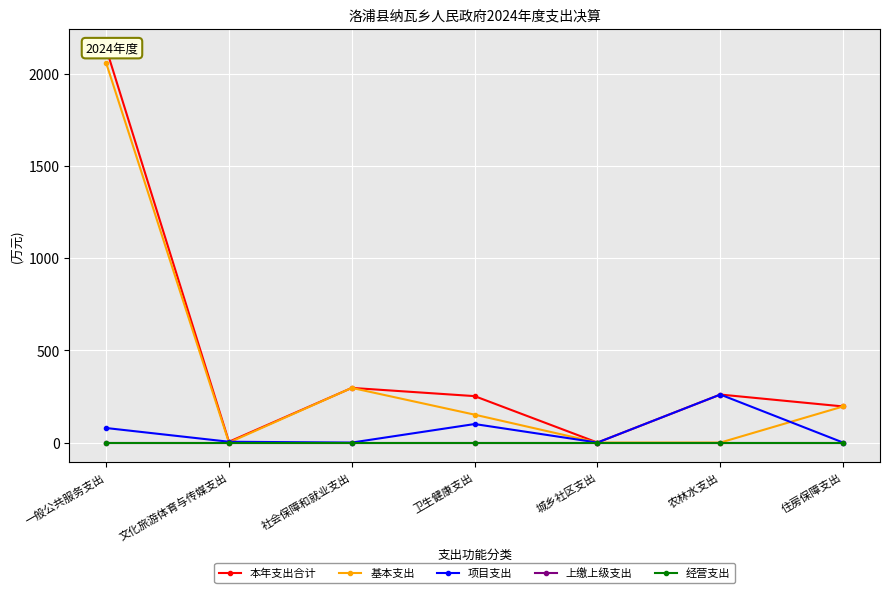

Reading right to left, what are all the values shown in this chart?

本年支出合计: 196.0	260.5	0.1	252.0	296.6	4.5	2138.7
基本支出: 196.0	0.0	0.0	151.4	296.6	0.0	2059.7
项目支出: 0.0	260.5	0.1	100.6	0.0	4.5	79.0
上缴上级支出: 0.0	0.0	0.0	0.0	0.0	0.0	0.0
经营支出: 0.0	0.0	0.0	0.0	0.0	0.0	0.0